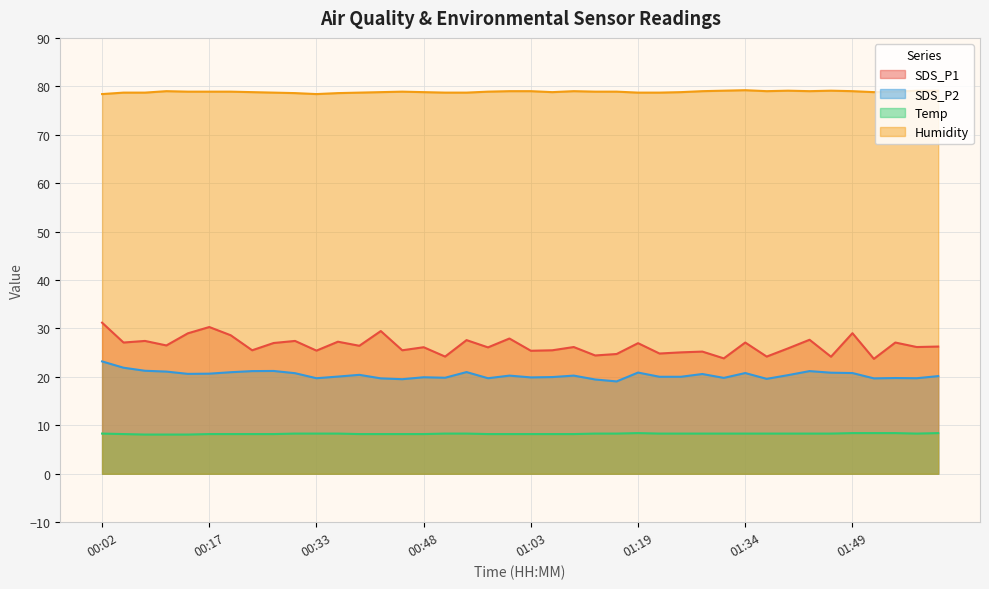

What is the difference between the highest and lowest values at 01:25?

70.5